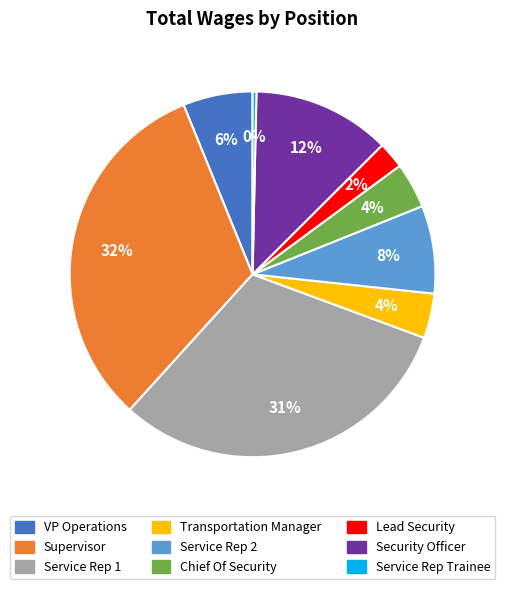

Is there a majority slice in this chart?

No